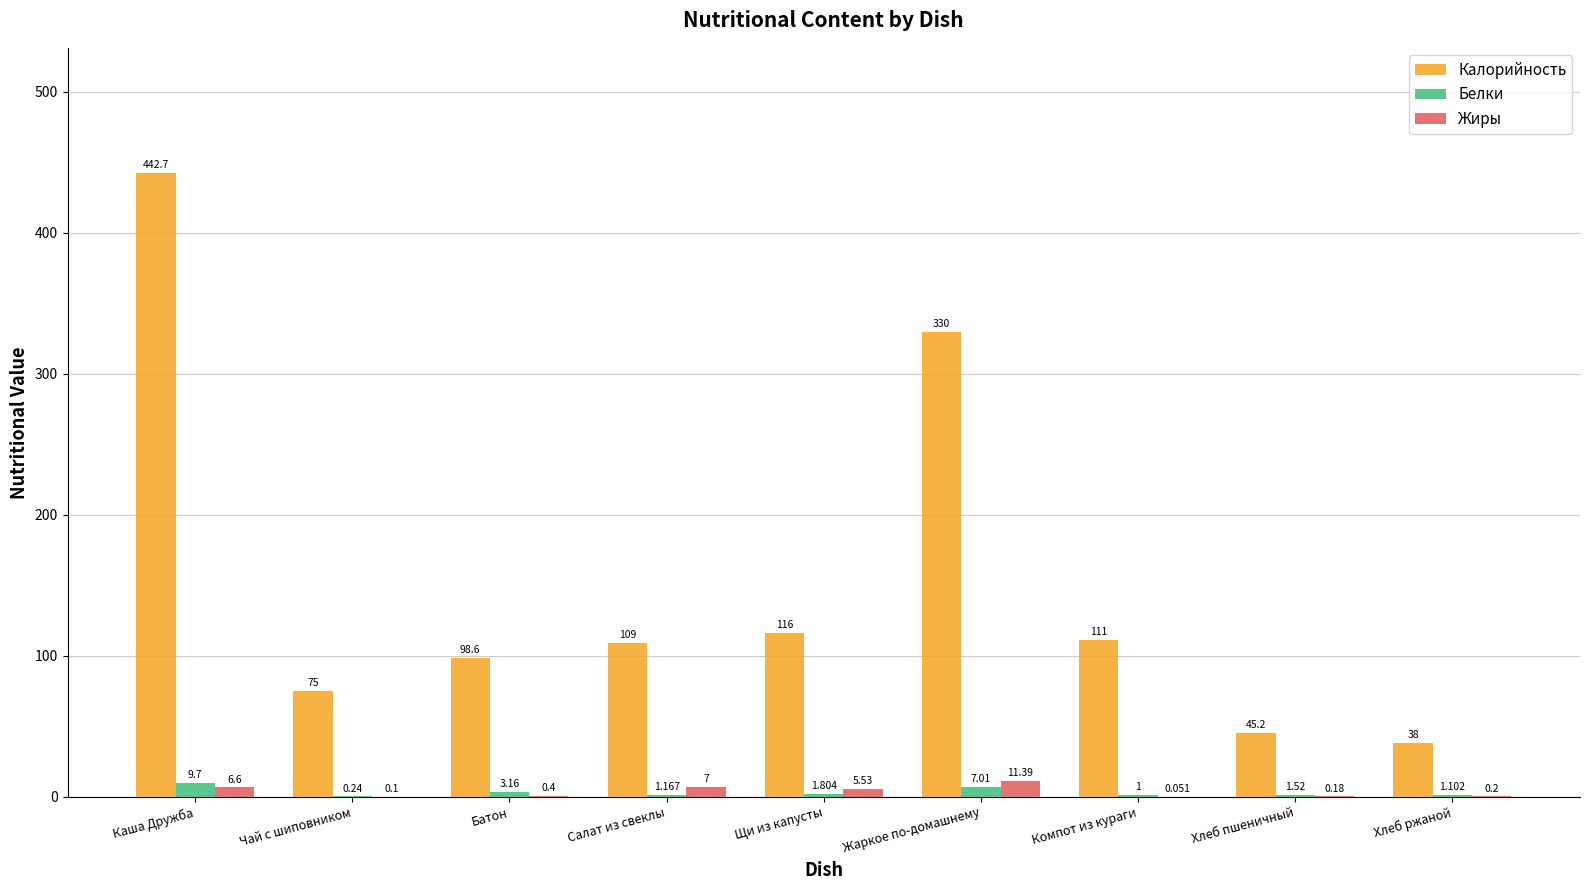

At which label does Жиры reach its peak?

Жаркое по-домашнему